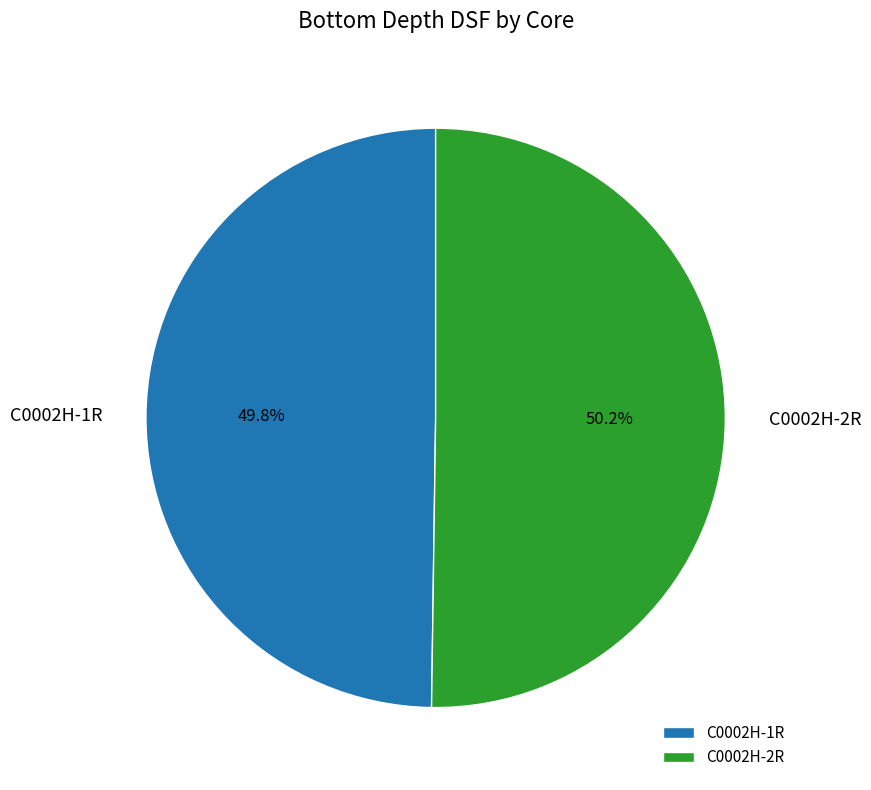

Combined, do C0002H-1R and C0002H-2R account for over 50%?

Yes